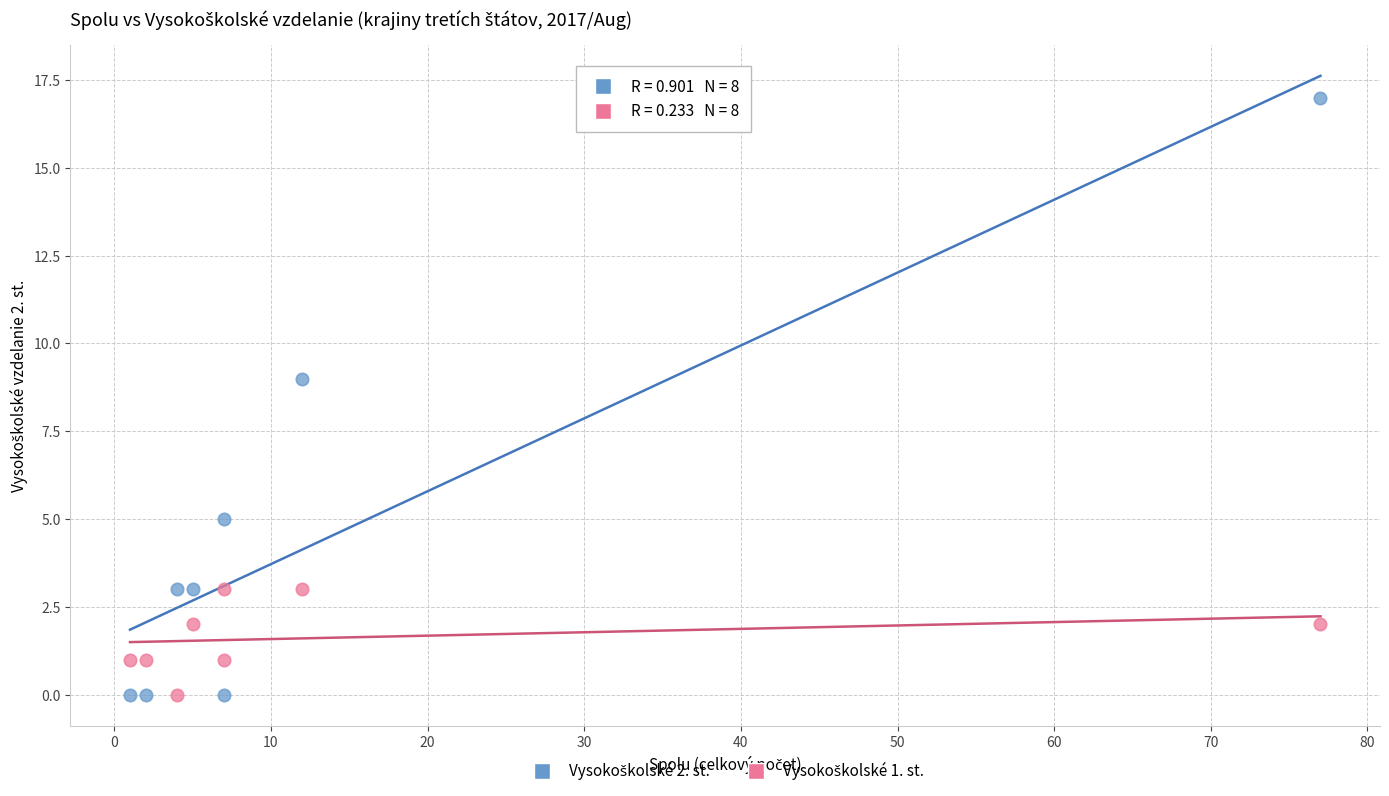

Across all data points, what is the range of X values (max minus min)?

76